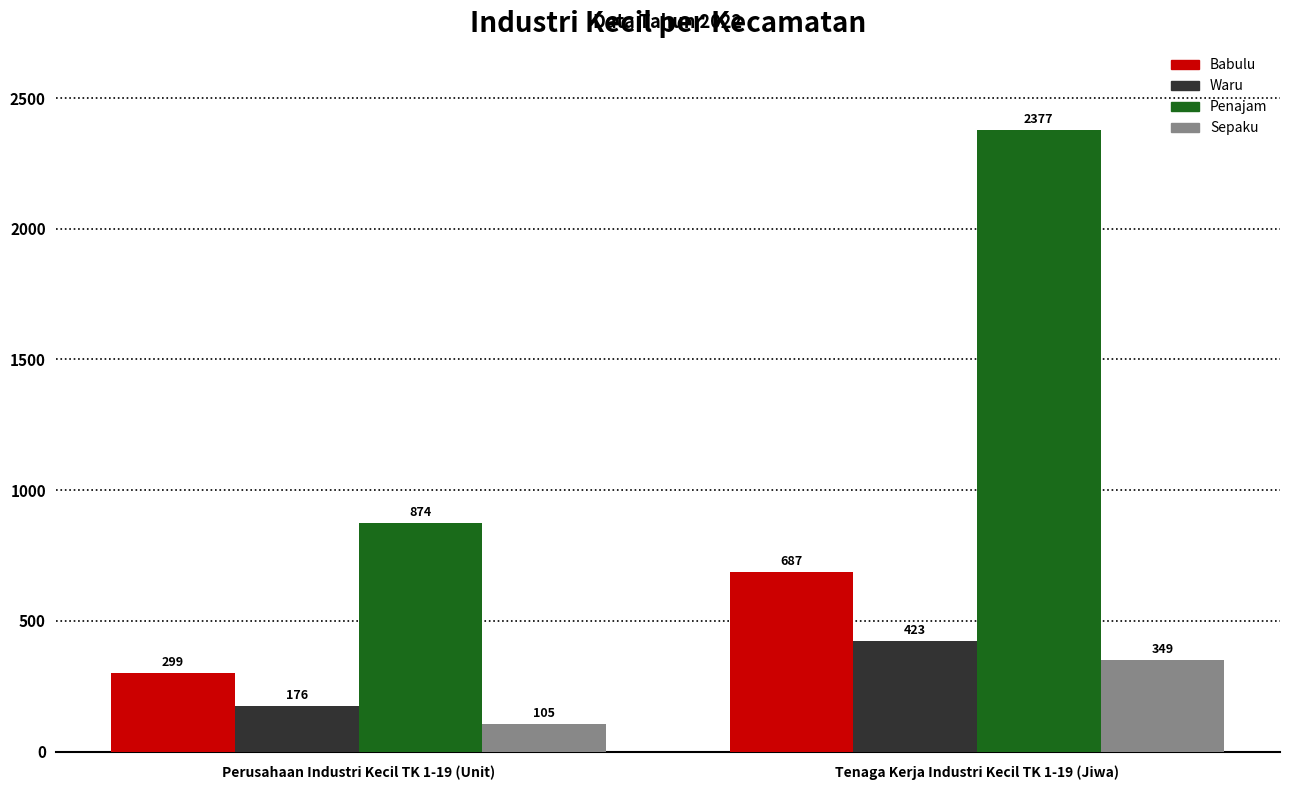

List the series in order of their peak value, lowest first.

Sepaku, Waru, Babulu, Penajam